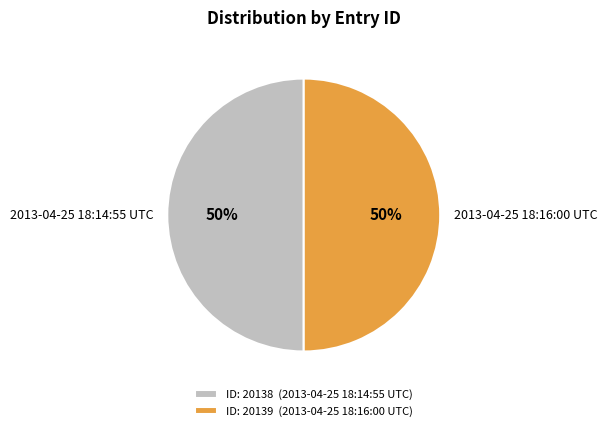

Is it true that 2013-04-25 18:14:55 UTC is 50% of the pie?

True